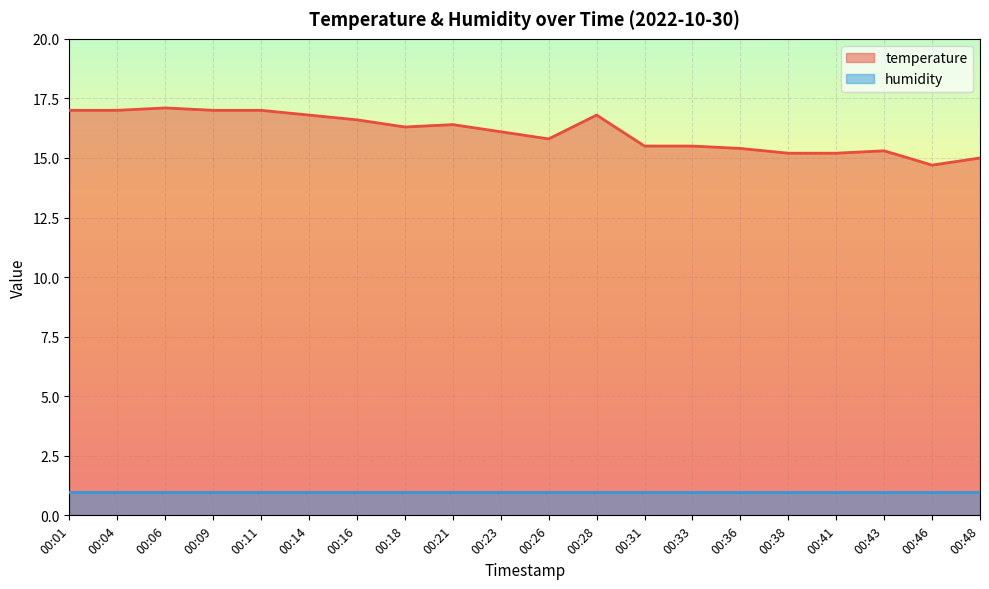

What is the minimum value shown in the chart?

1.0